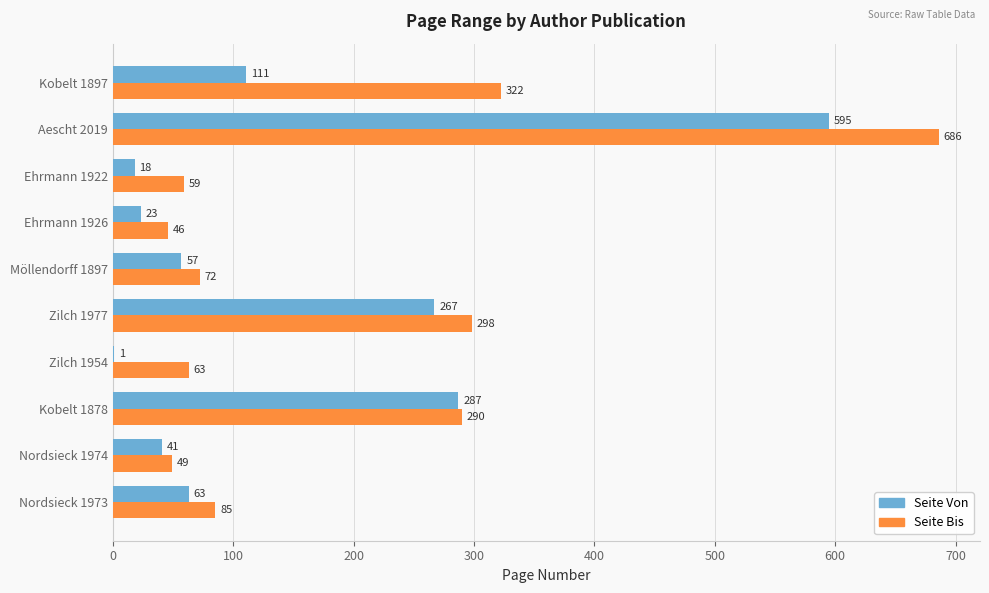

What is the average value of the Seite Bis series?

197